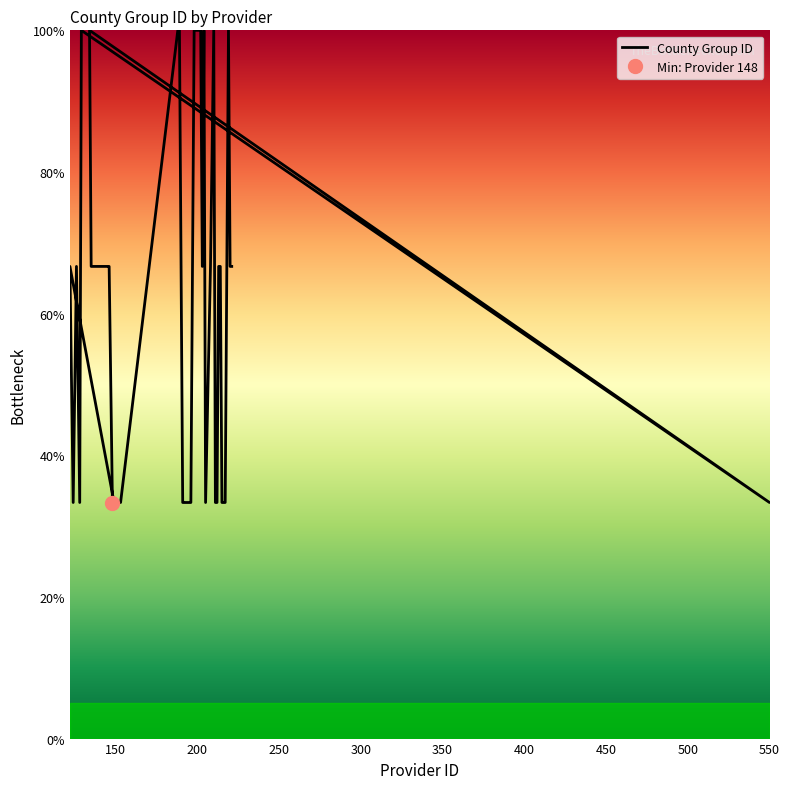

What is the difference between the values at 202 and 190?

33.3